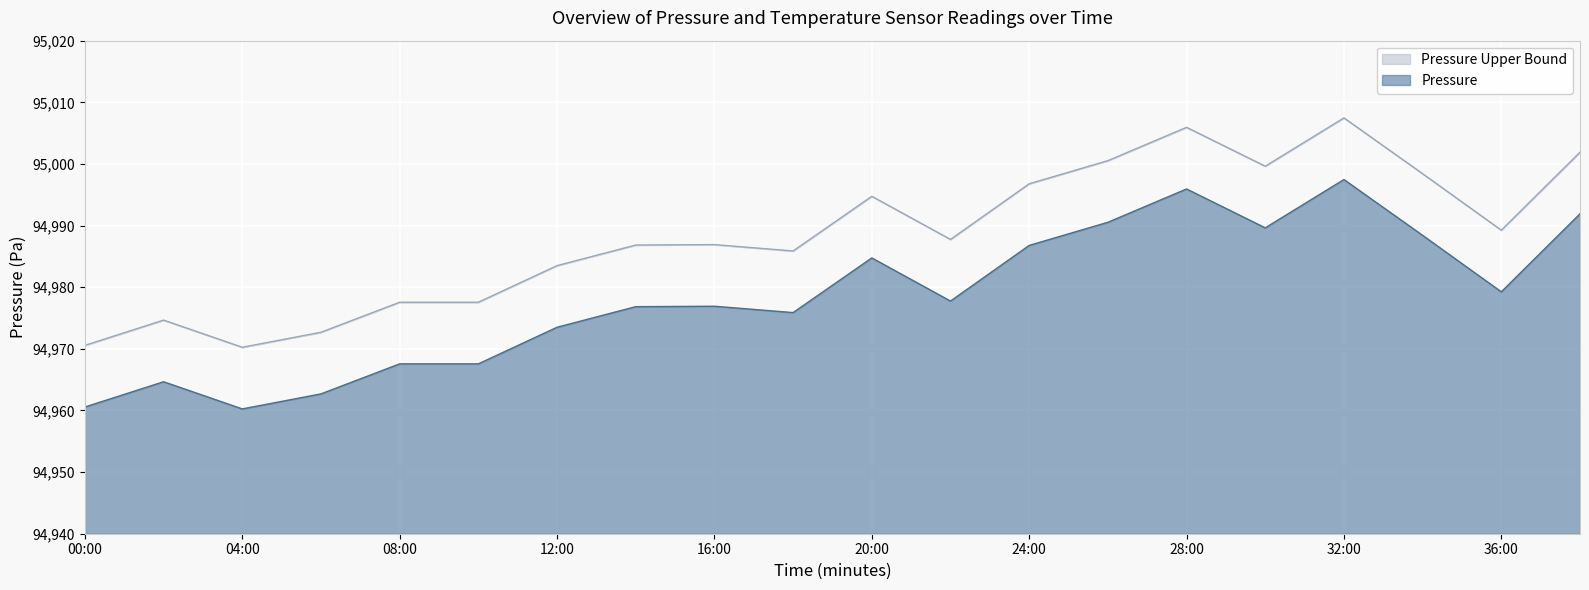

Rank the series by their maximum value, from lowest to highest.

Pressure, Pressure Upper Bound